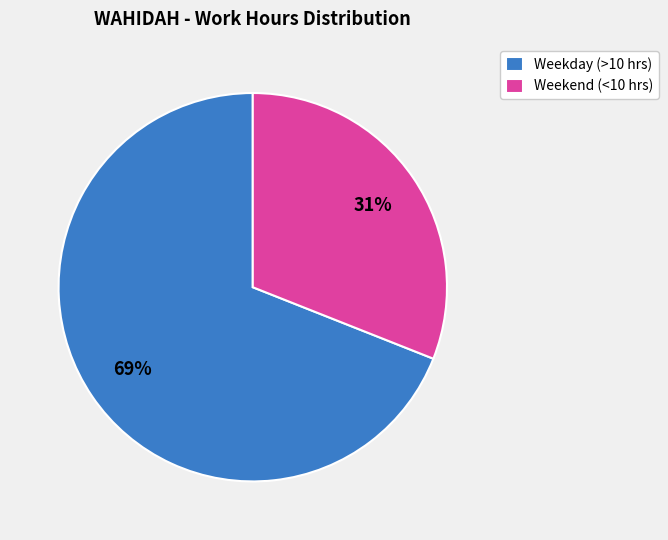

How many segments does this pie chart have?

2